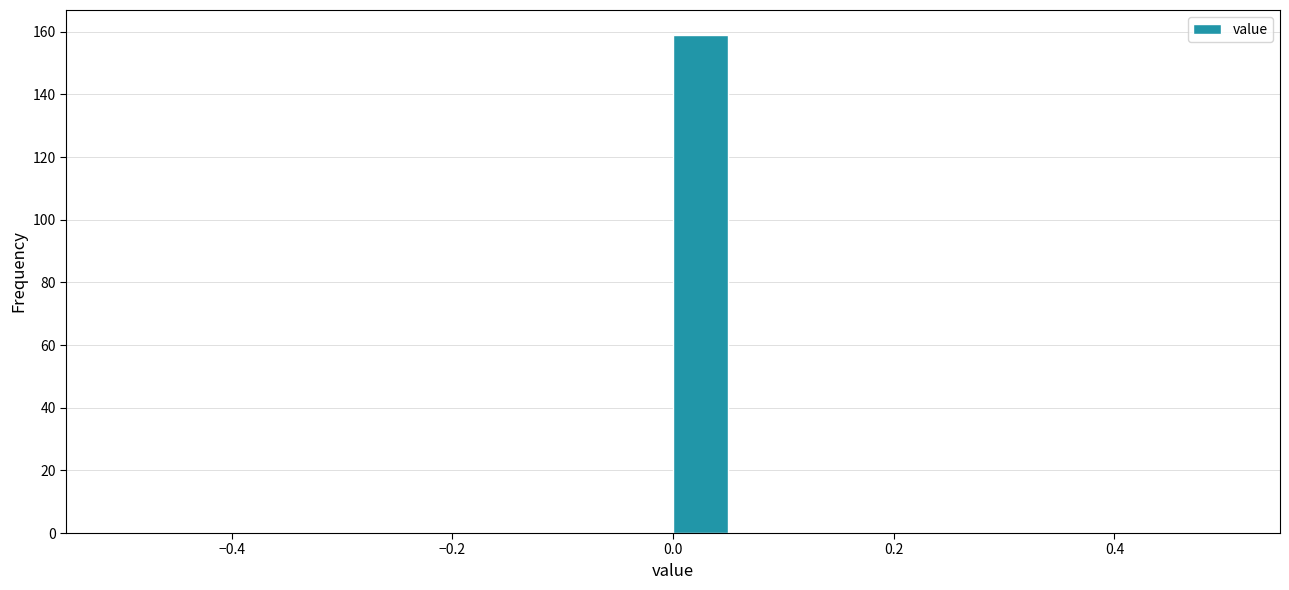

Read against the x-axis, roughly where is the centre of the tallest bar?

0.02